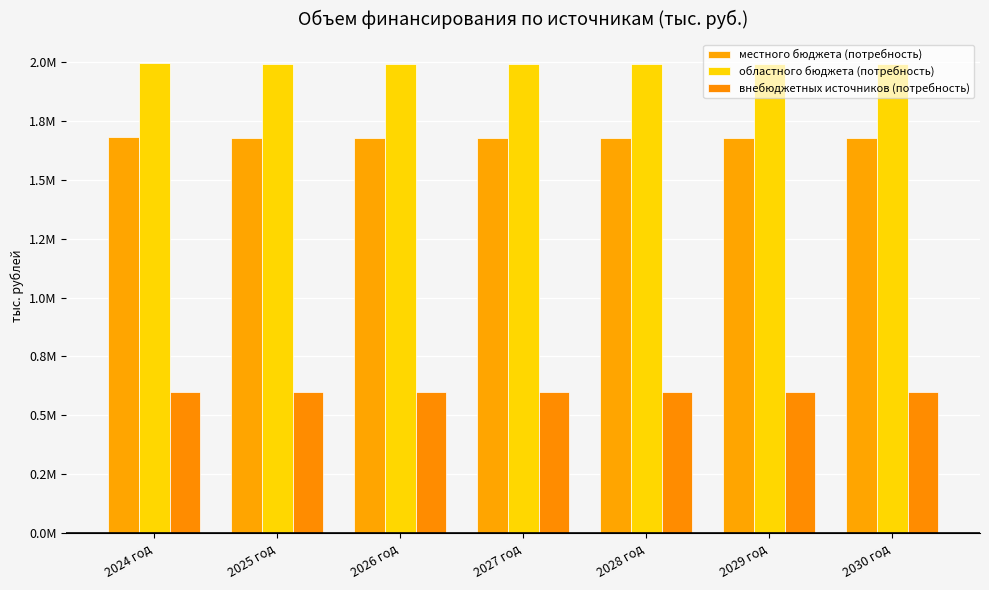

Are the bars horizontal?

No